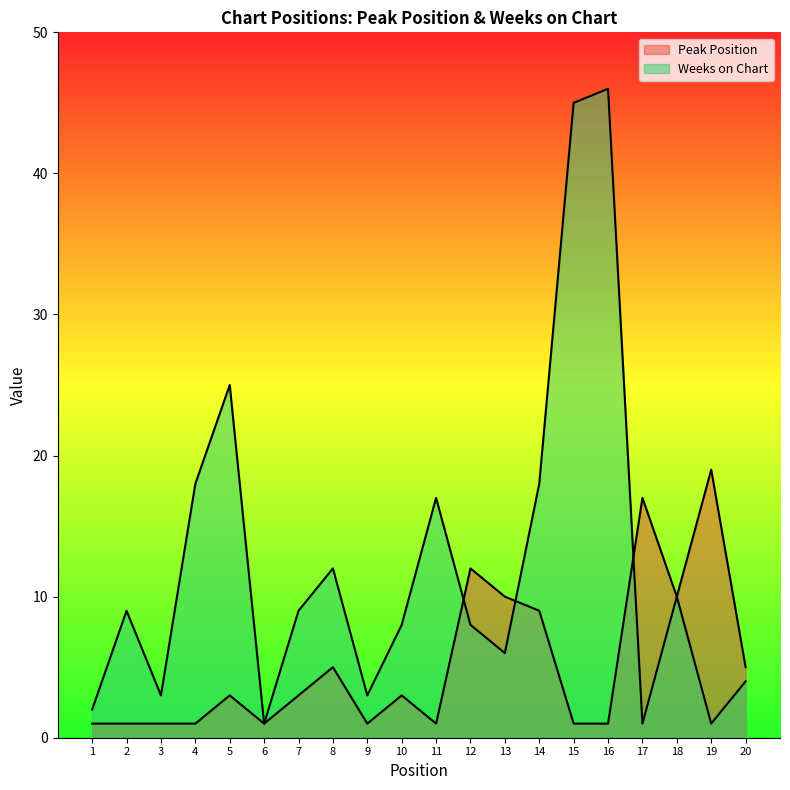

How many data points does each series have?

20